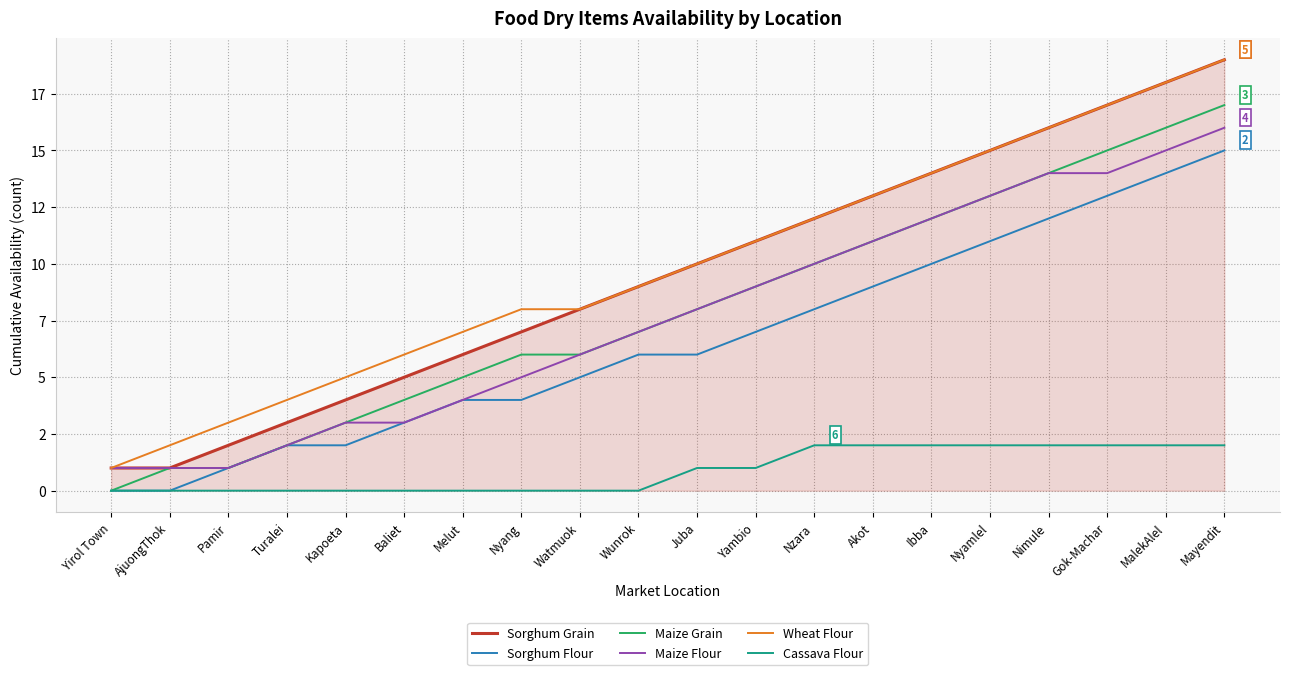

Which series has the largest total across all categories?

Wheat Flour